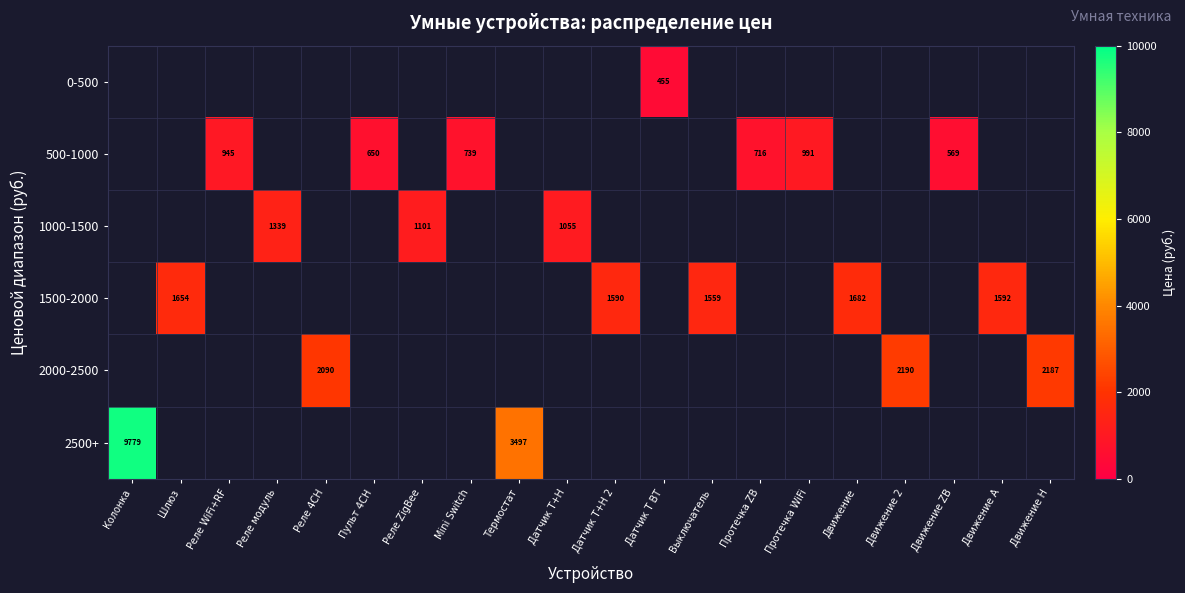

The 1500-2000 series shows 2185 at Выключатель. True or false?

False